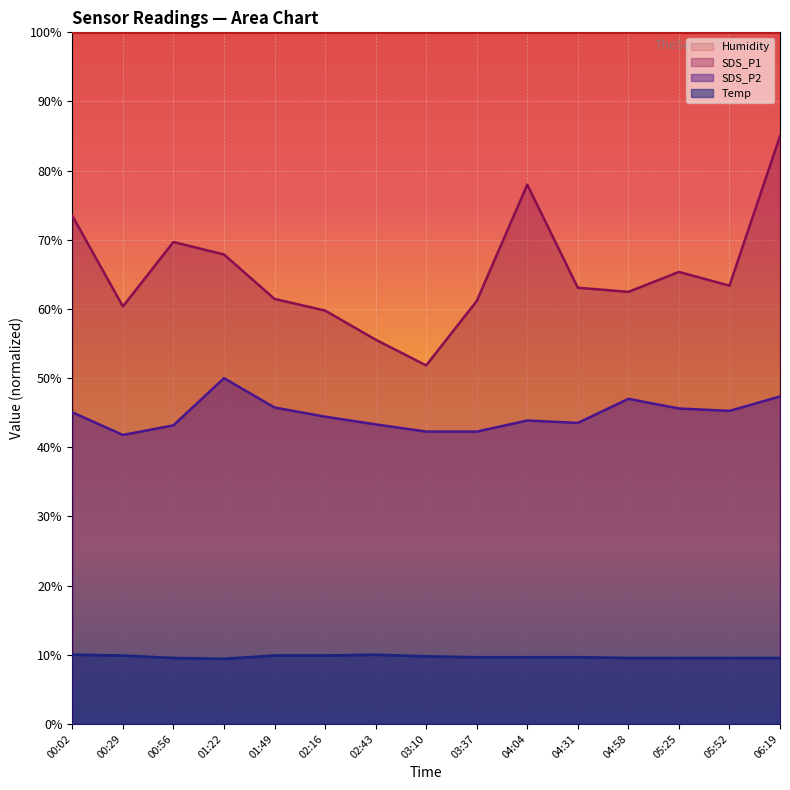

Read the SDS_P2 value at 03:37.

42.3